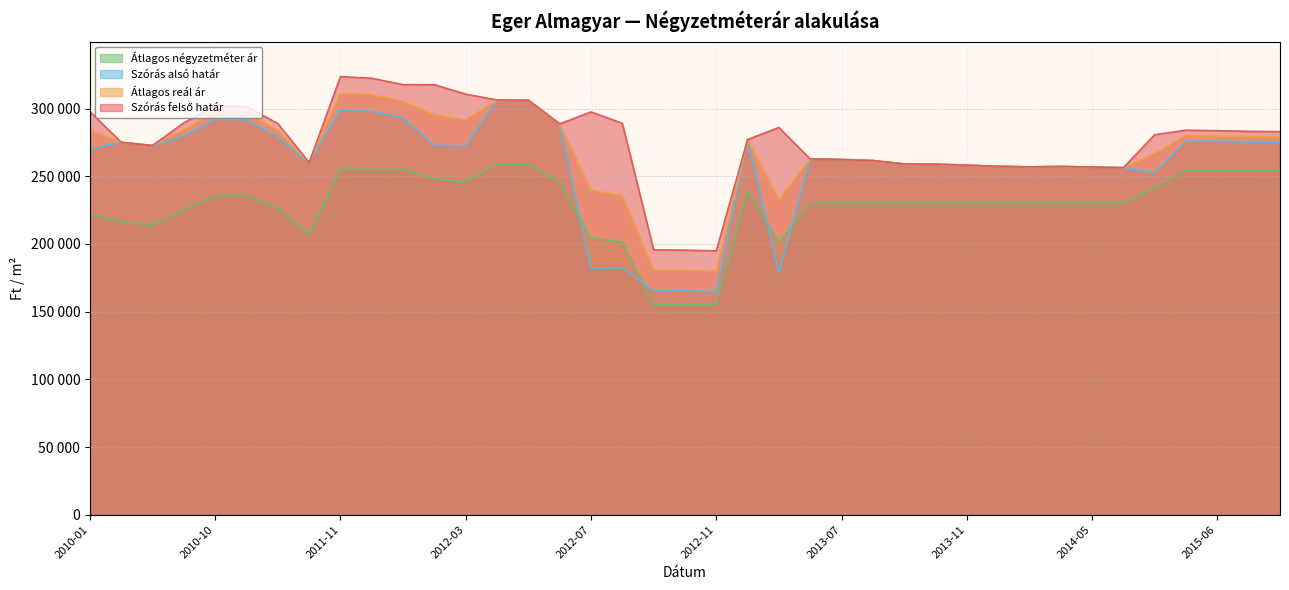

At which label does Szórás felső határ first exceed 282934?

2010-01